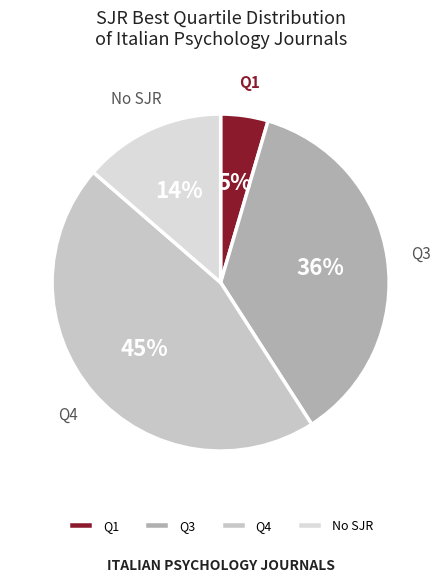

Combined, do Q1 and No SJR account for over 50%?

No